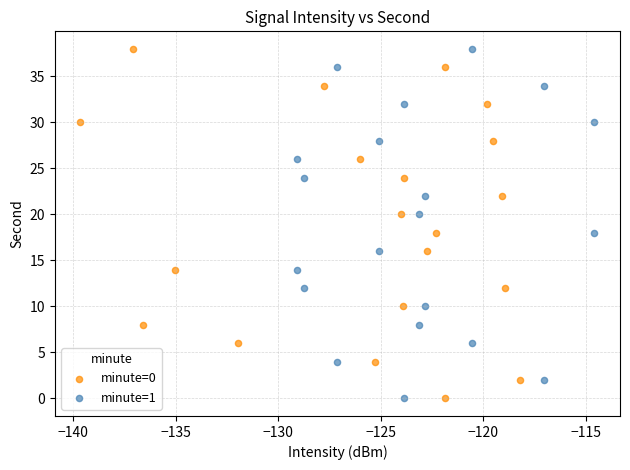

What are all the series names shown in the legend?

minute=0, minute=1